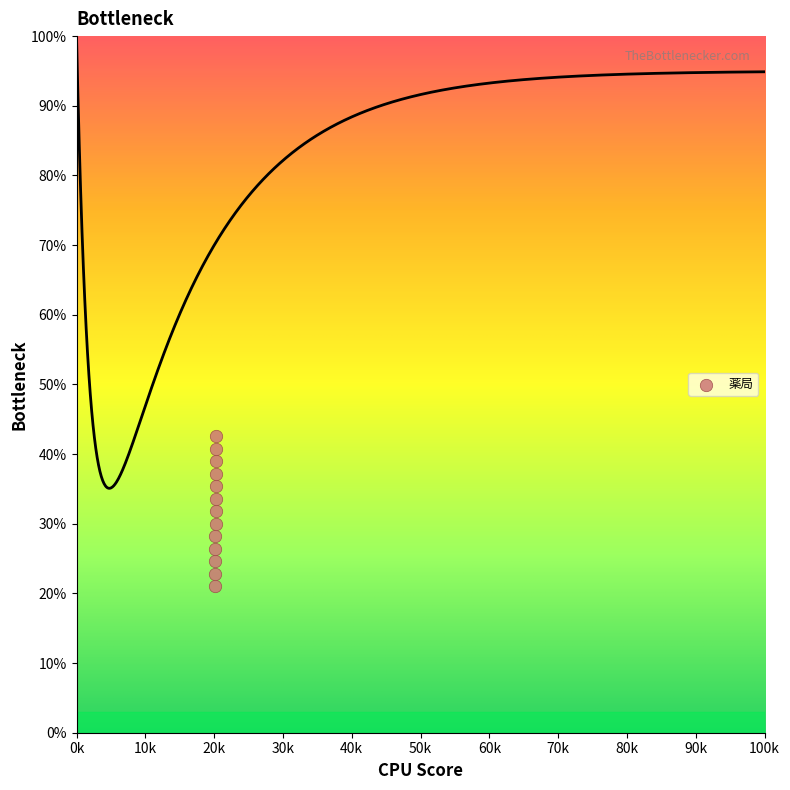

What is the range of X values (max minus min)?

247.4